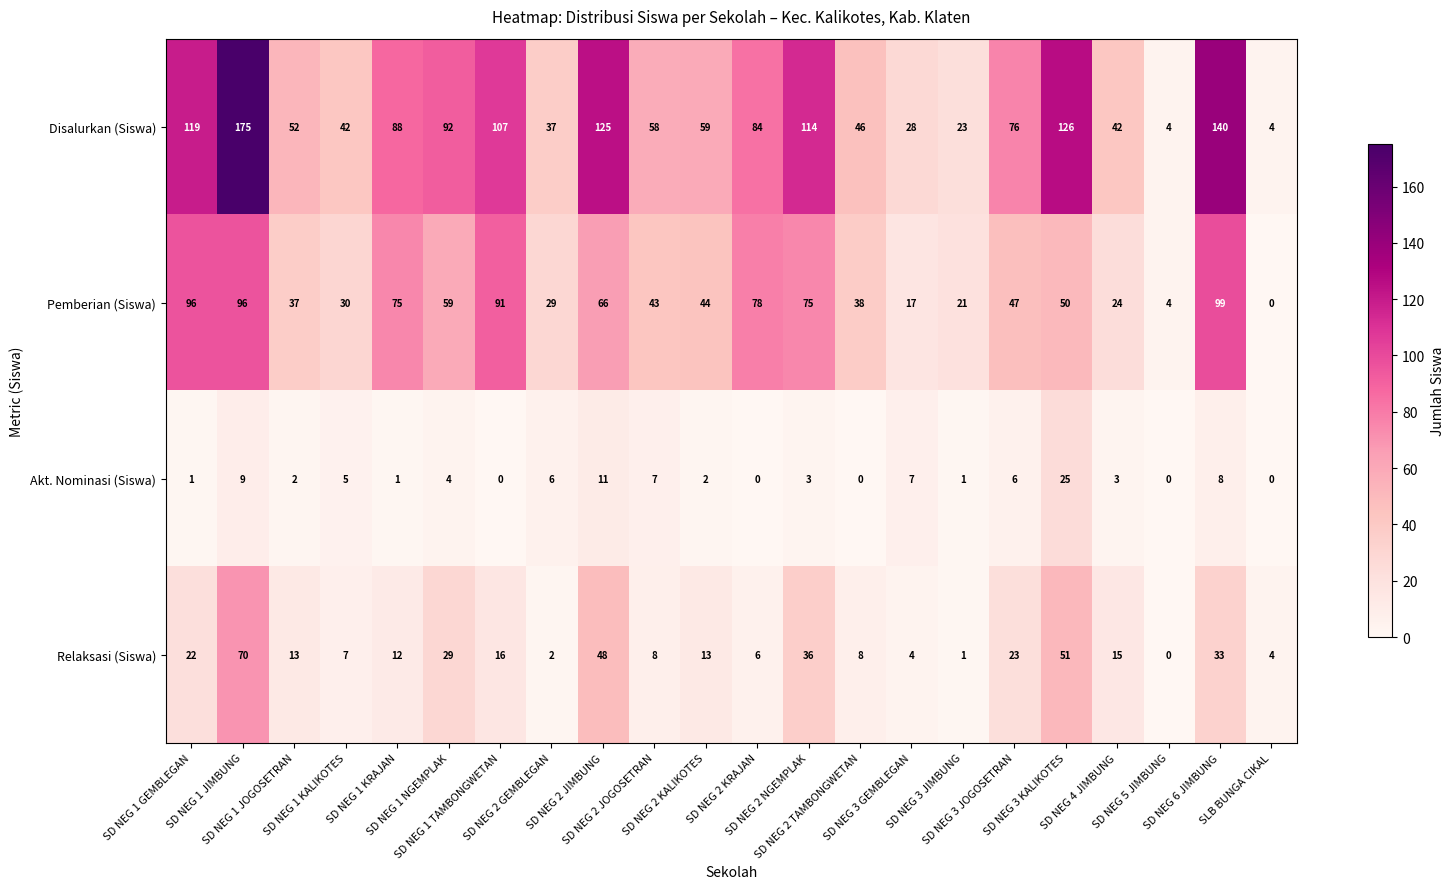

List the series in order of their overall mean, lowest first.

Akt. Nominasi (Siswa), Relaksasi (Siswa), Pemberian (Siswa), Disalurkan (Siswa)